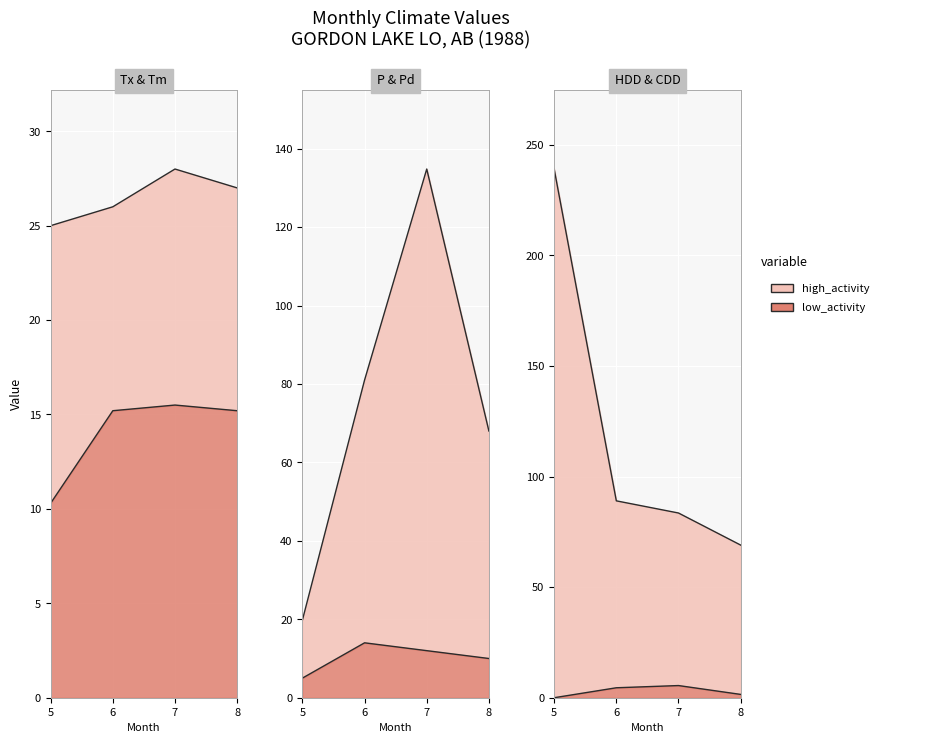

True or false: Tm has more than 1 points higher than both neighbors.

False